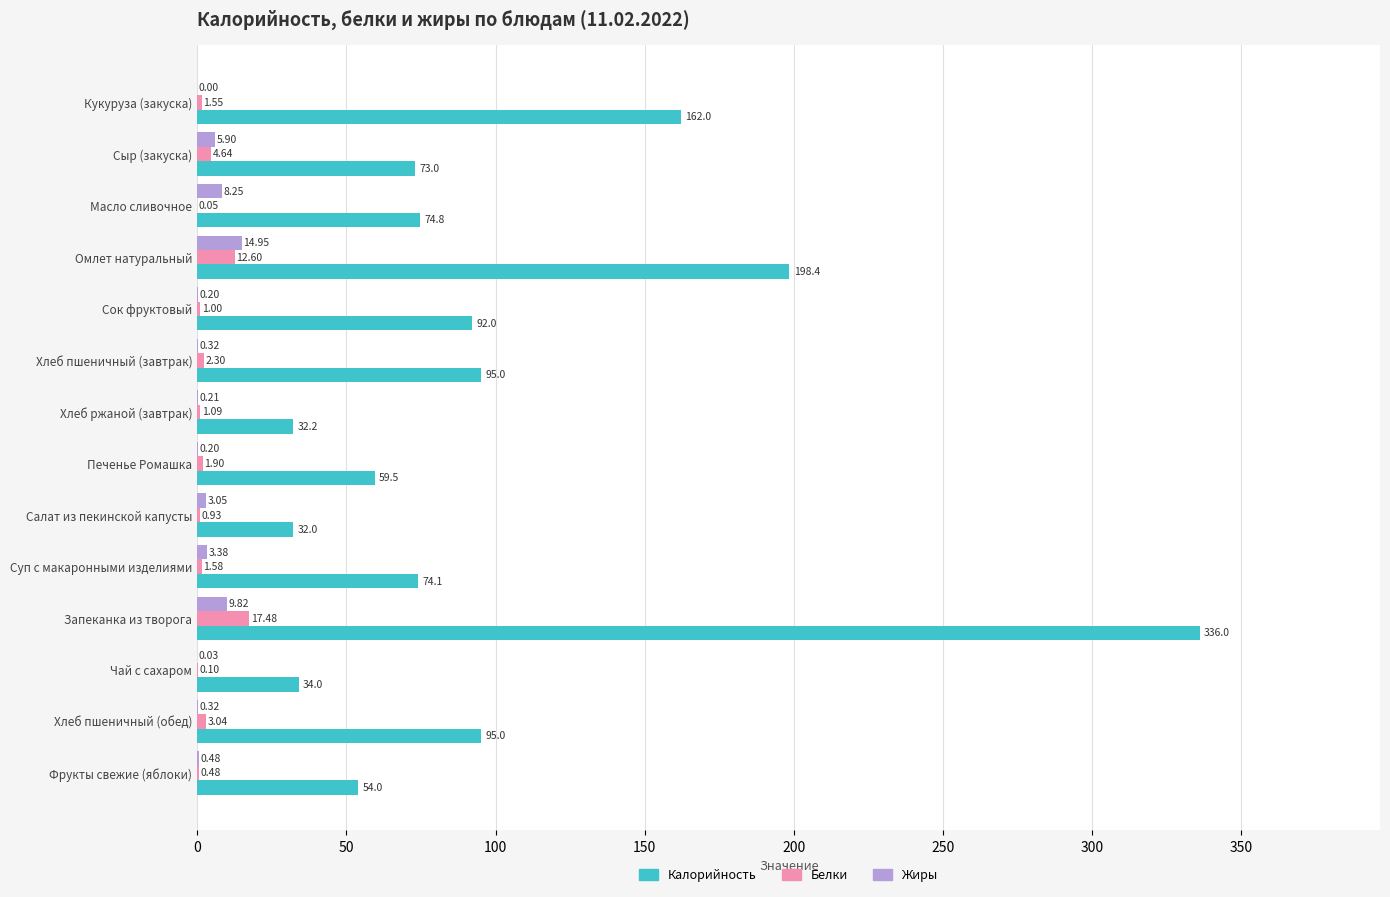

Which category has the highest value across all series?

Запеканка из творога